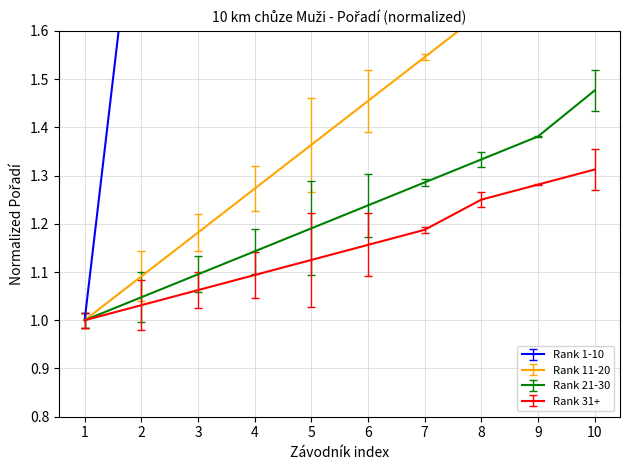

Rank the series by their maximum value, from lowest to highest.

31+ finishers, 21-30 finishers, 11-20 finishers, Top 10 finishers